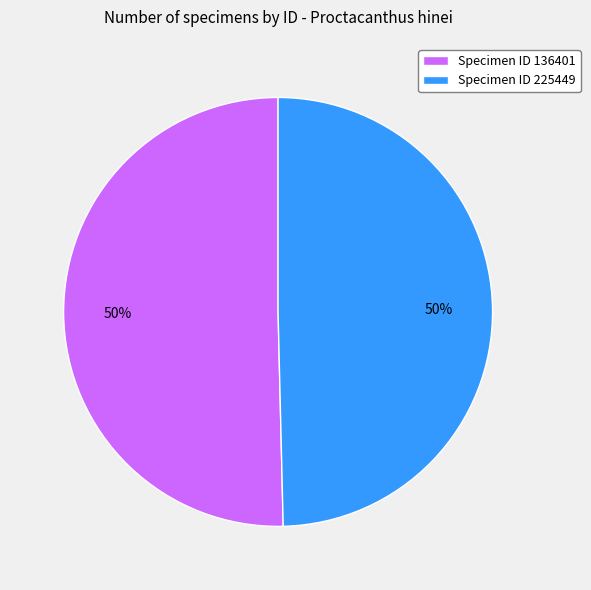

To the nearest percent, what percentage of the pie is Specimen ID 136401?

50%